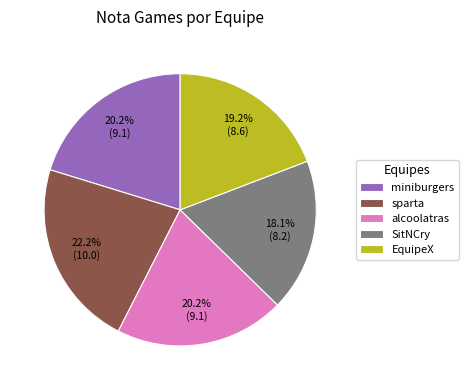

Which category has the biggest portion of the pie?

sparta